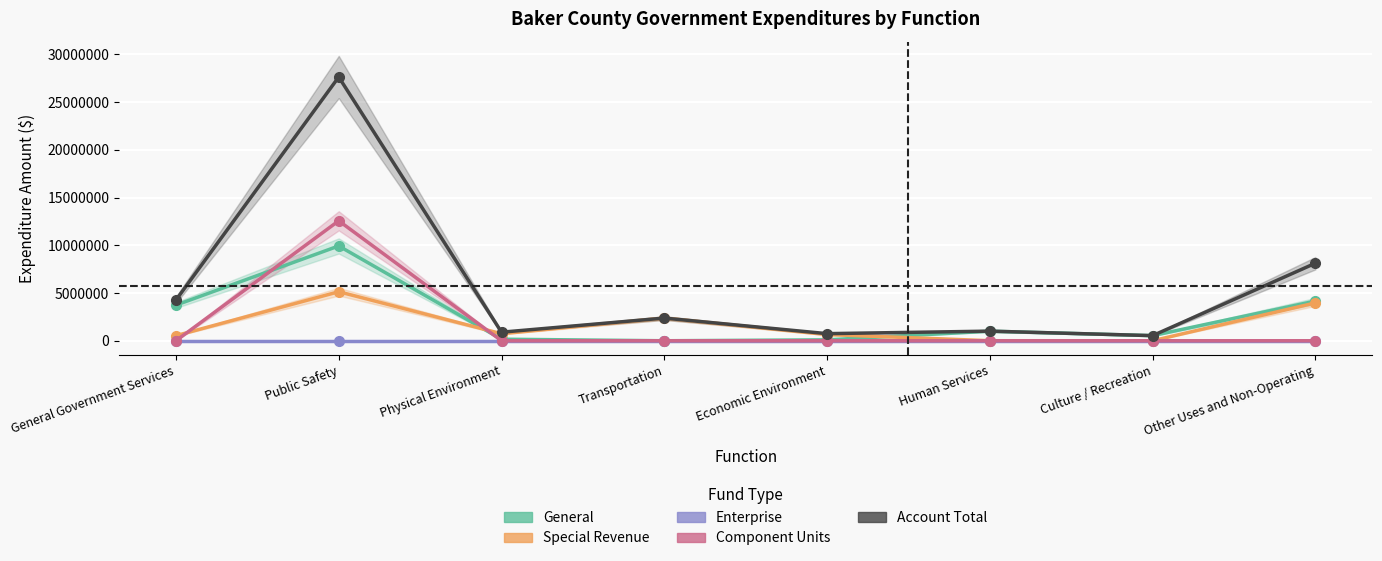

How many lines are shown in the chart?

5